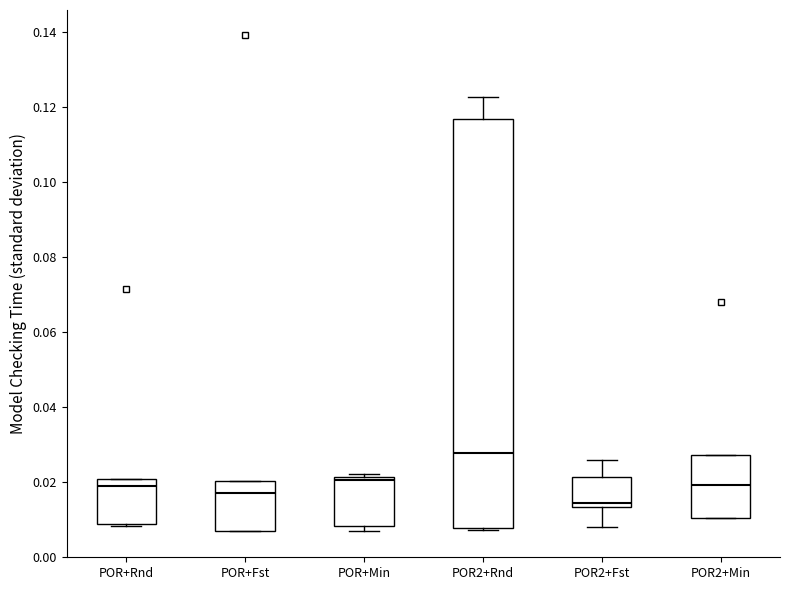

Where does the upper whisker of the box for POR2+Rnd end on the y-axis? The values are not printed on the chart, so give them approximately, as read against the axis.

0.122